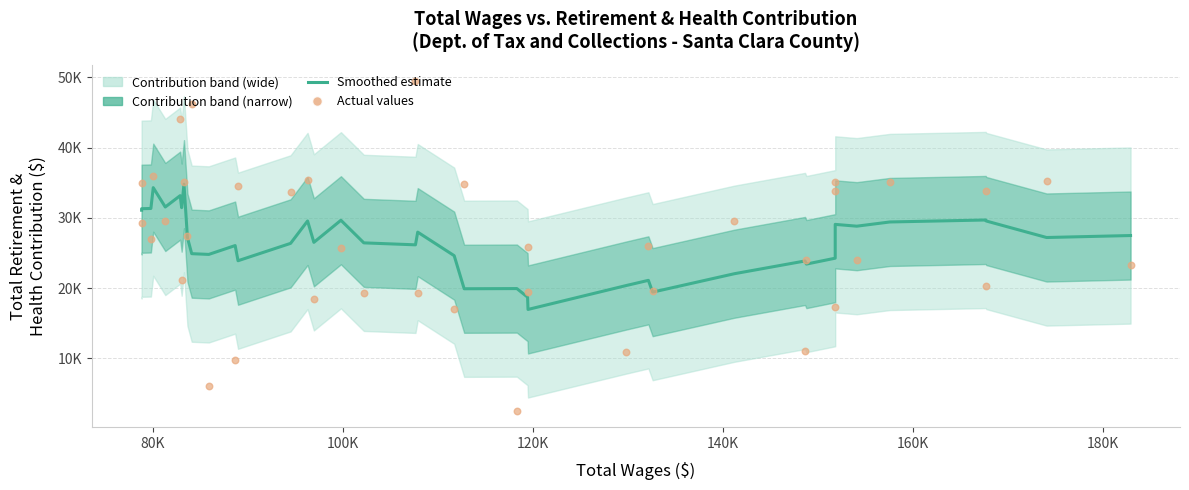

Which series has the largest Y range (max minus min)?

Actual values